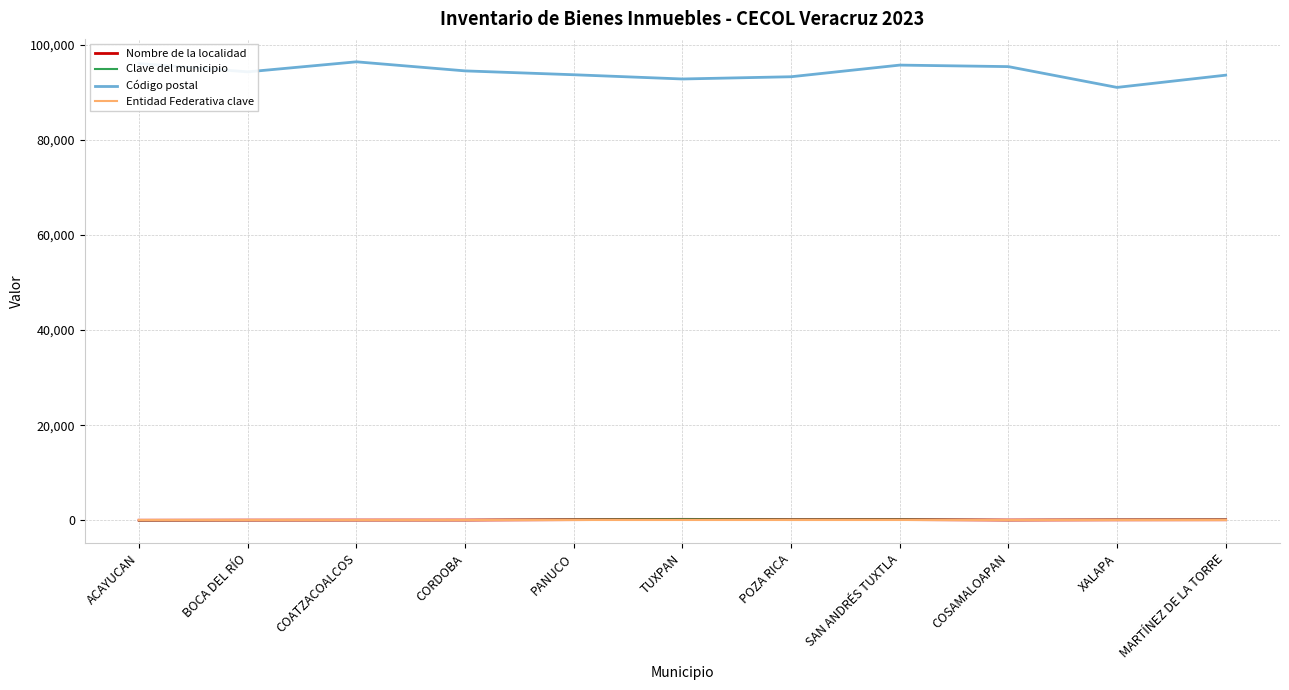

Rank the series by their maximum value, from highest to lowest.

Código postal, Nombre de la localidad, Clave del municipio, Entidad Federativa clave